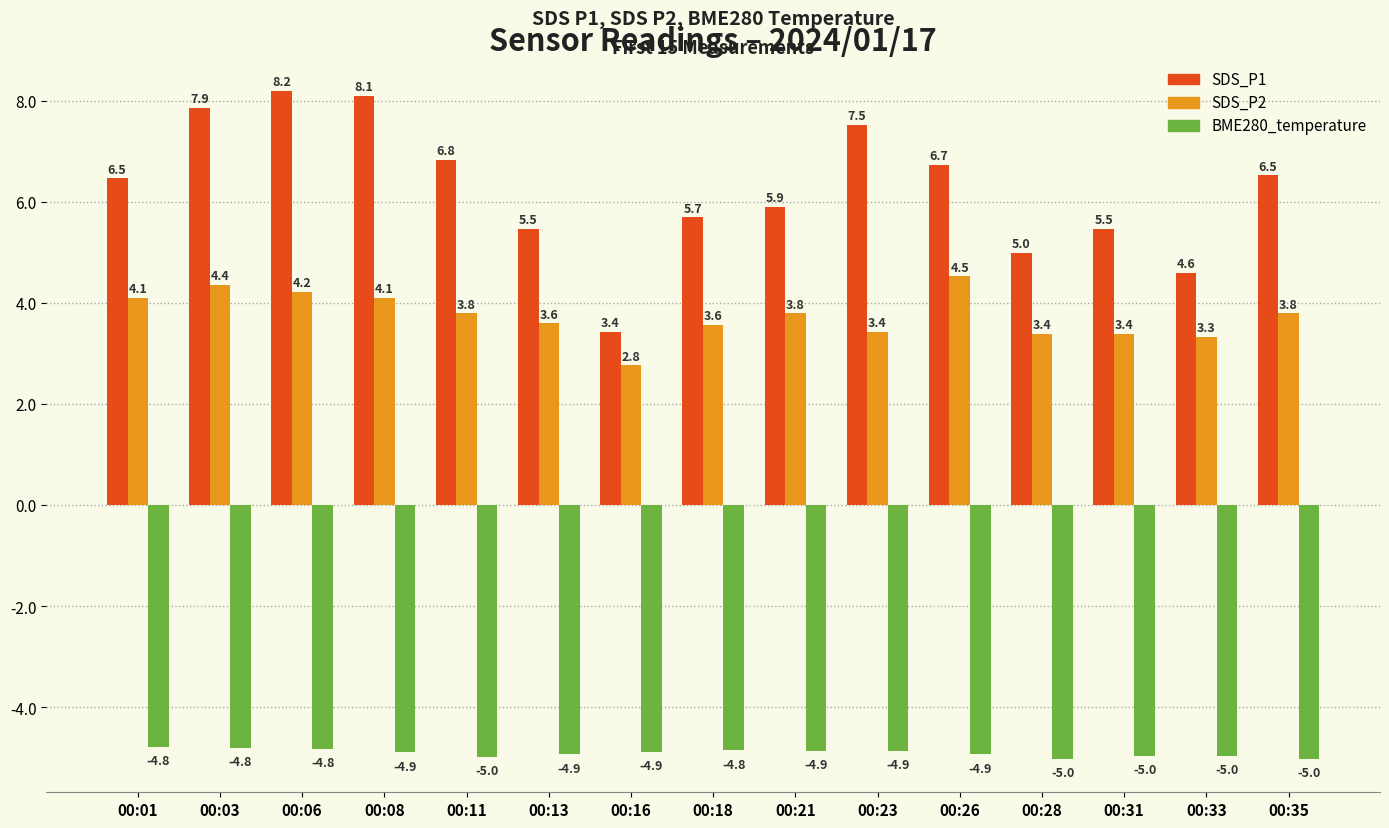

Is it true that SDS_P1 equals 11.8 at 00:26?

False